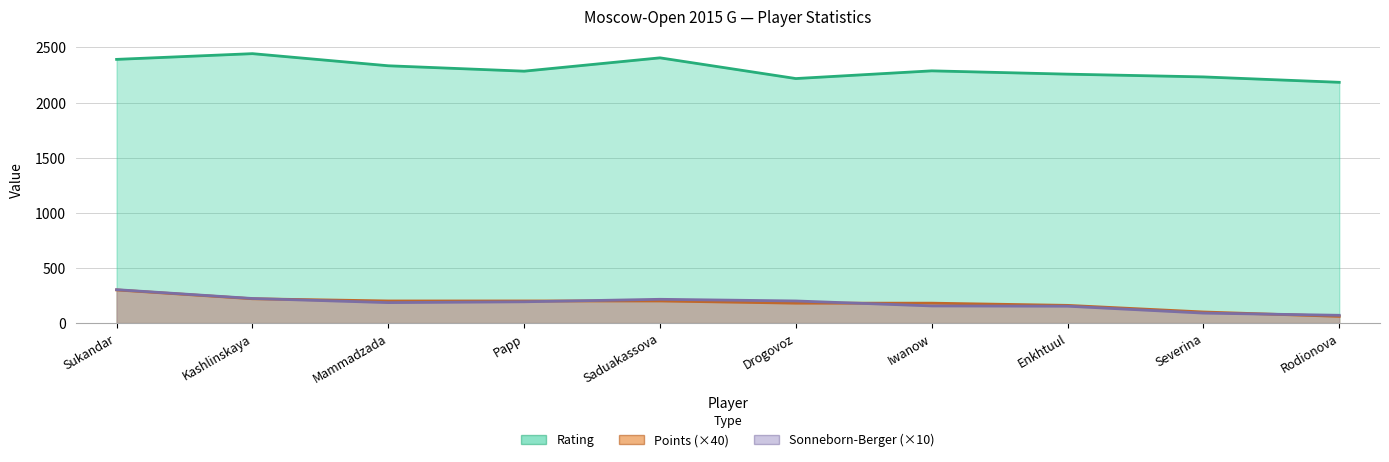

What is the total value across all series at Rodionova?

2314.0